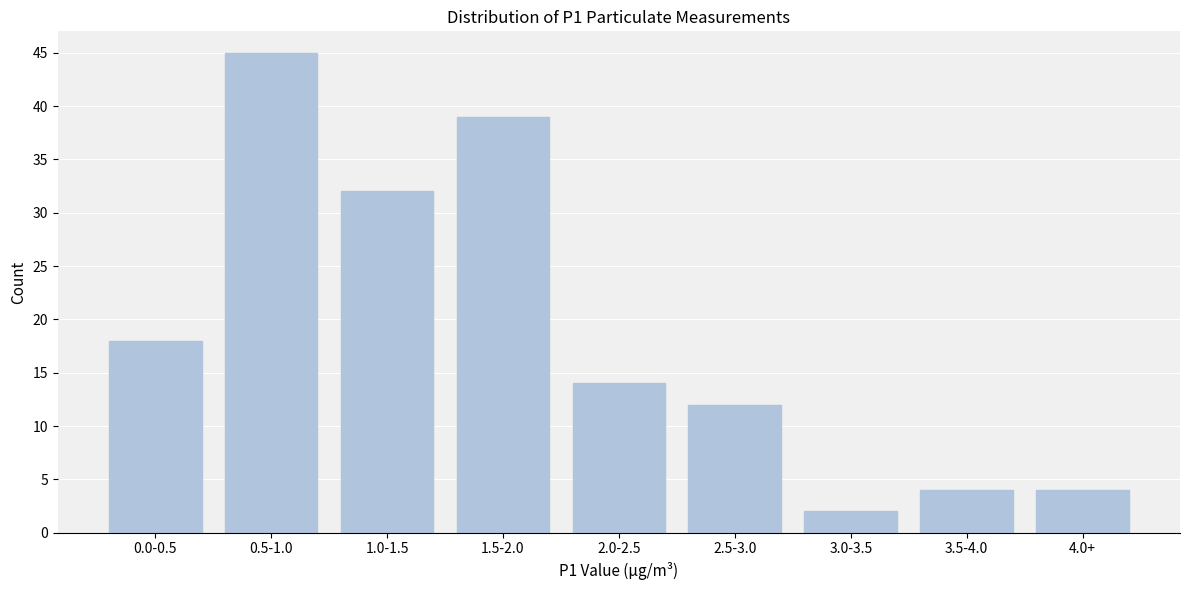

Reading left to right, transcribe all the data shown in this chart.

0.0-0.5=18	0.5-1.0=45	1.0-1.5=32	1.5-2.0=39	2.0-2.5=14	2.5-3.0=12	3.0-3.5=2	3.5-4.0=4	4.0+=4